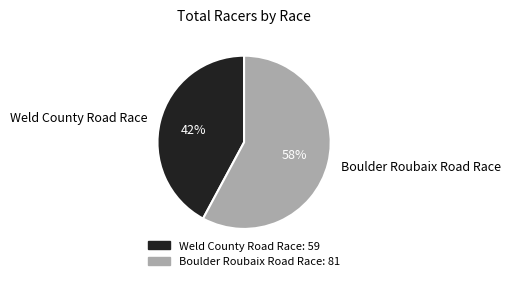

Is there a majority slice in this chart?

Yes